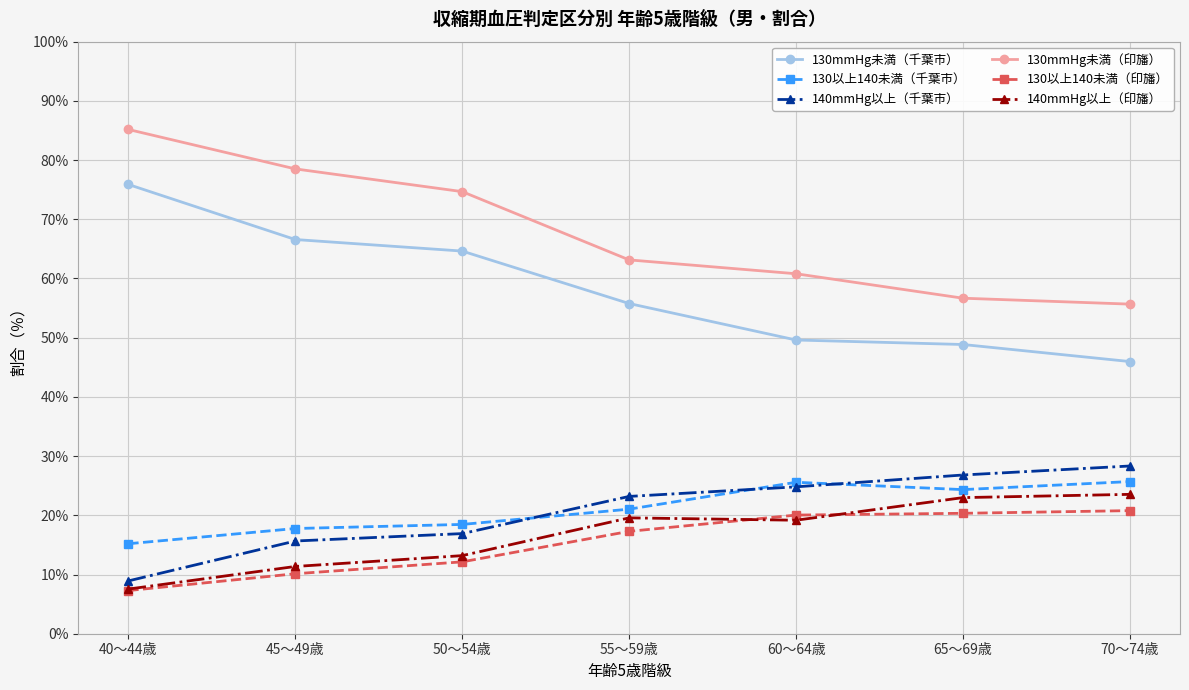

What position from the left is 50～54歳?

3